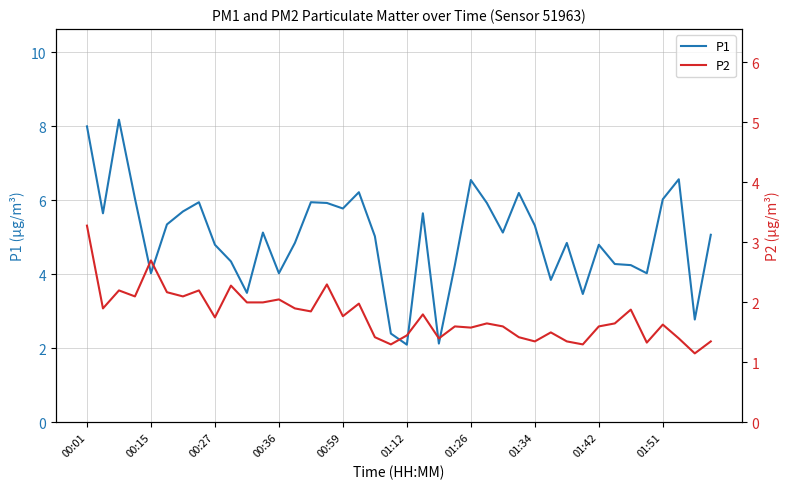

Between 10 and 25, which is larger?

25